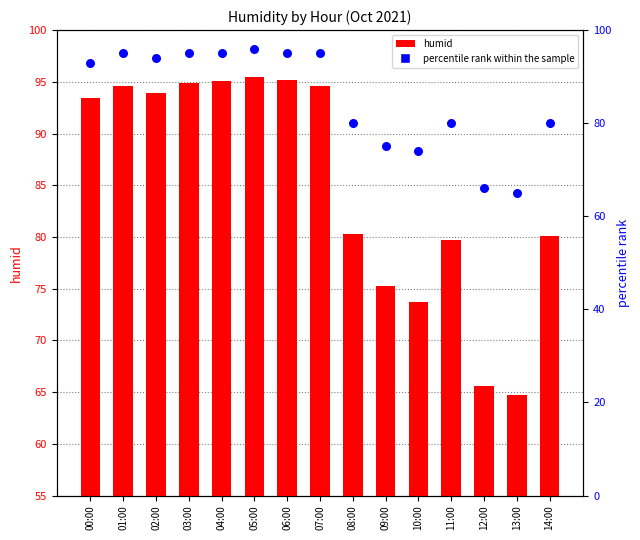

Is the value of humid at 12:00 greater than the value of percentile rank within the sample at 09:00?

No